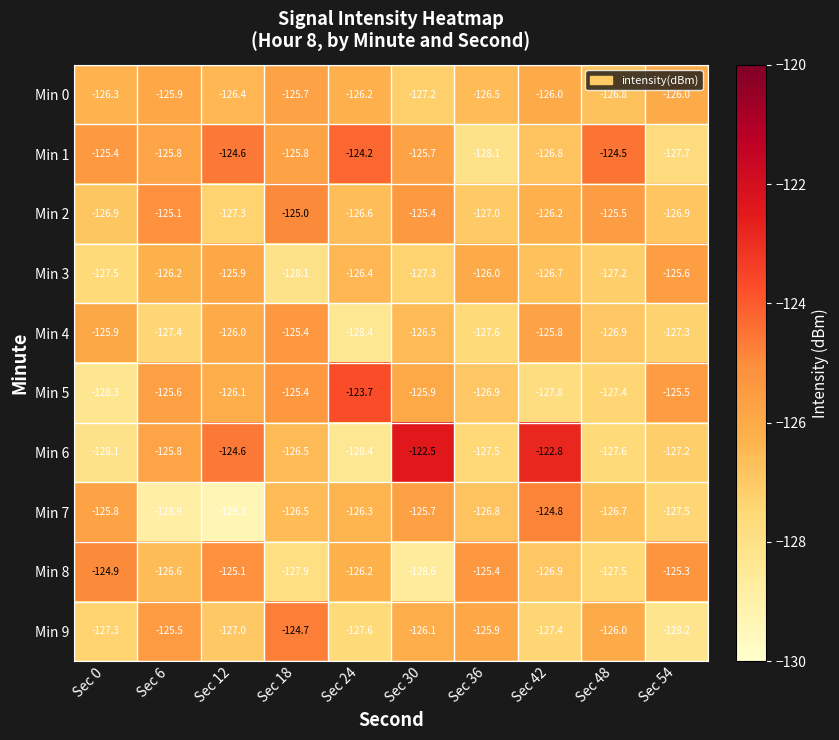

True or false: Min 9 has a value of -166.5 at Sec 18.

False